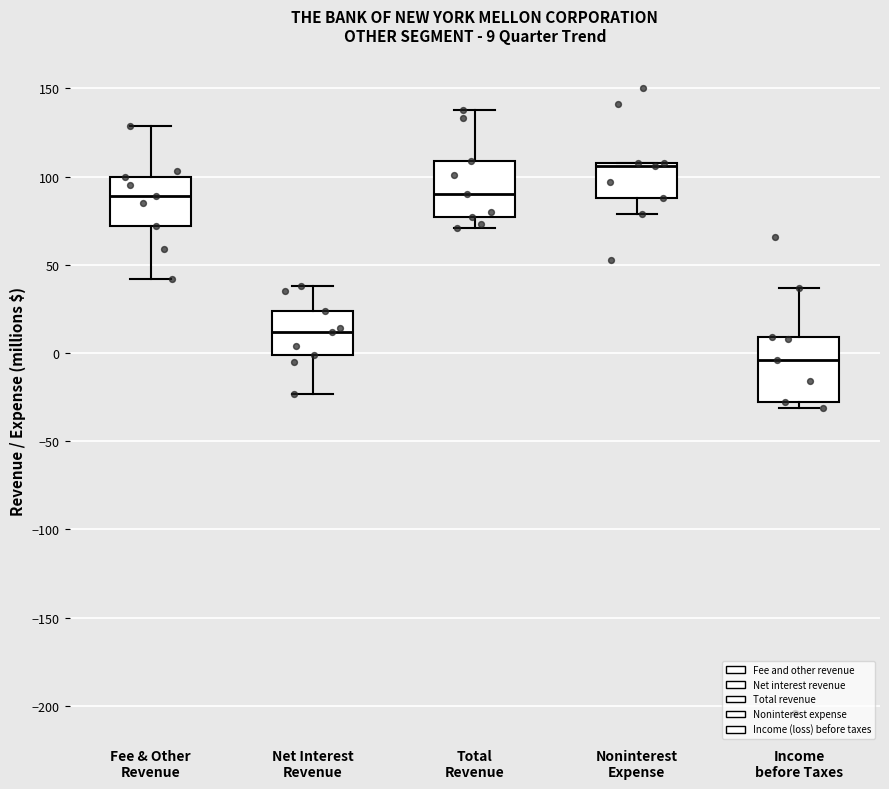

Which box has the lowest median line?

Income before Taxes